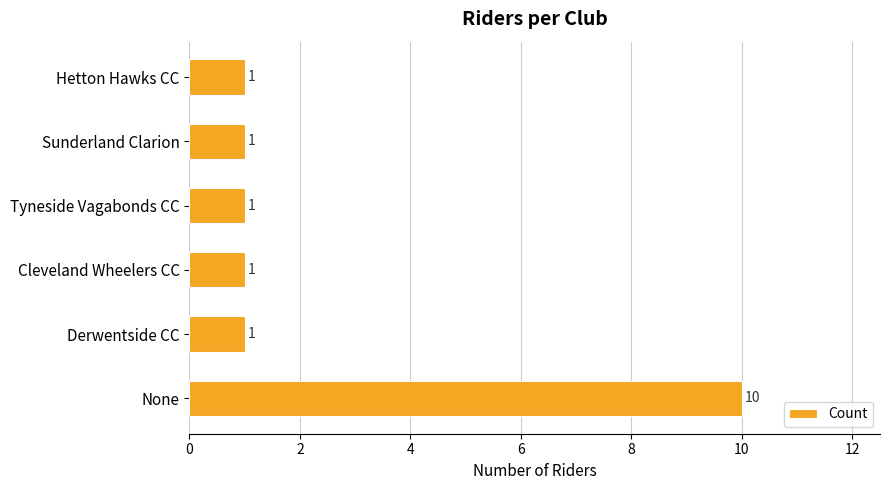

The value at Derwentside CC is 1. True or false?

True